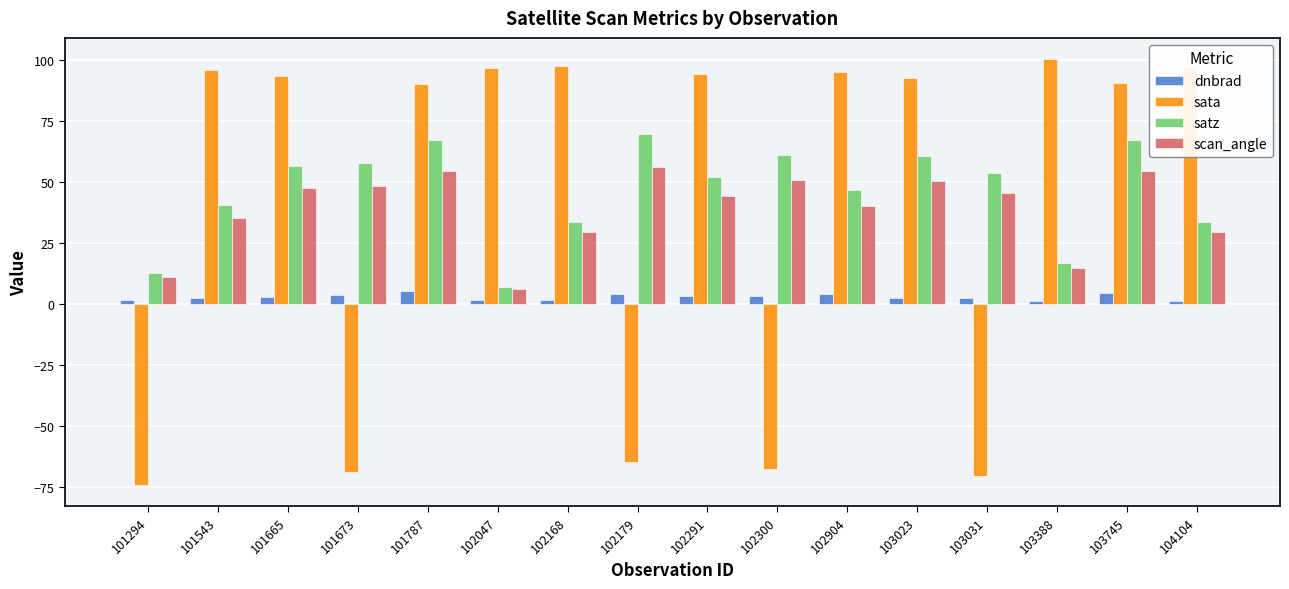

Is it true that dnbrad equals 1.7 at 101294?

True